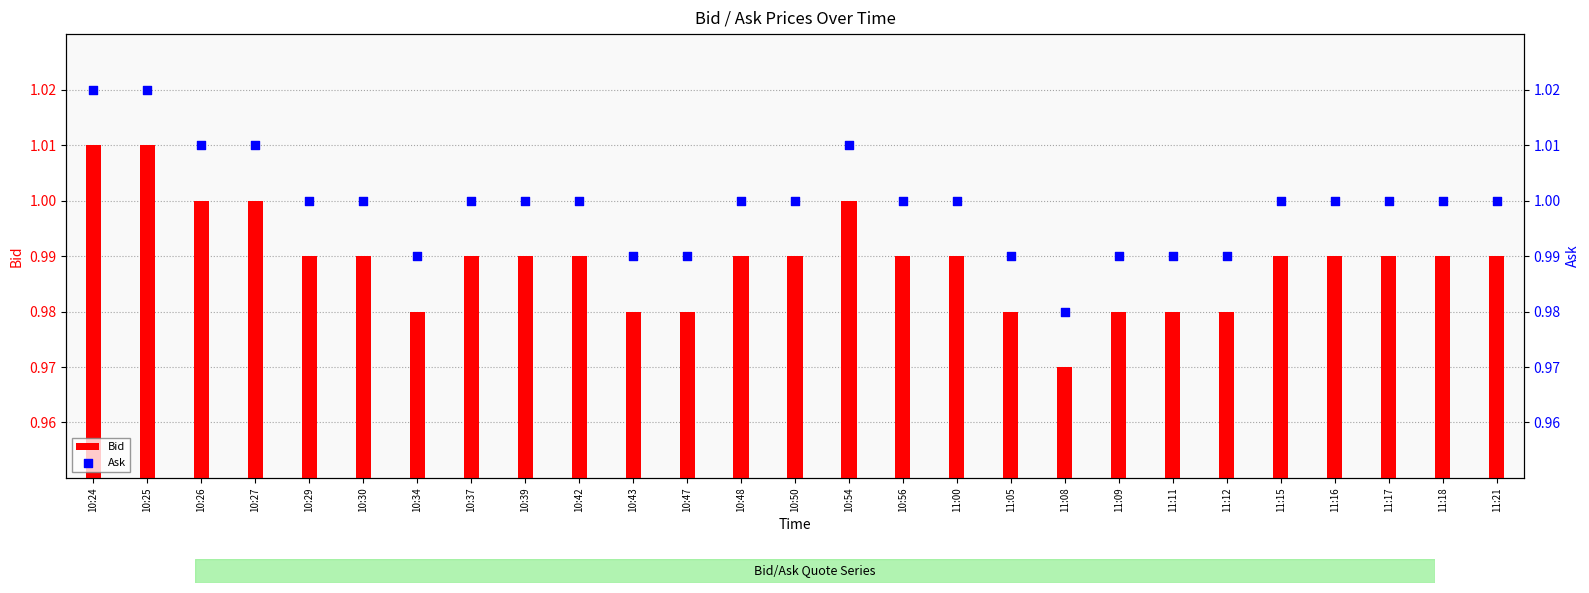

Which series has the widest spread of Y values?

Bid